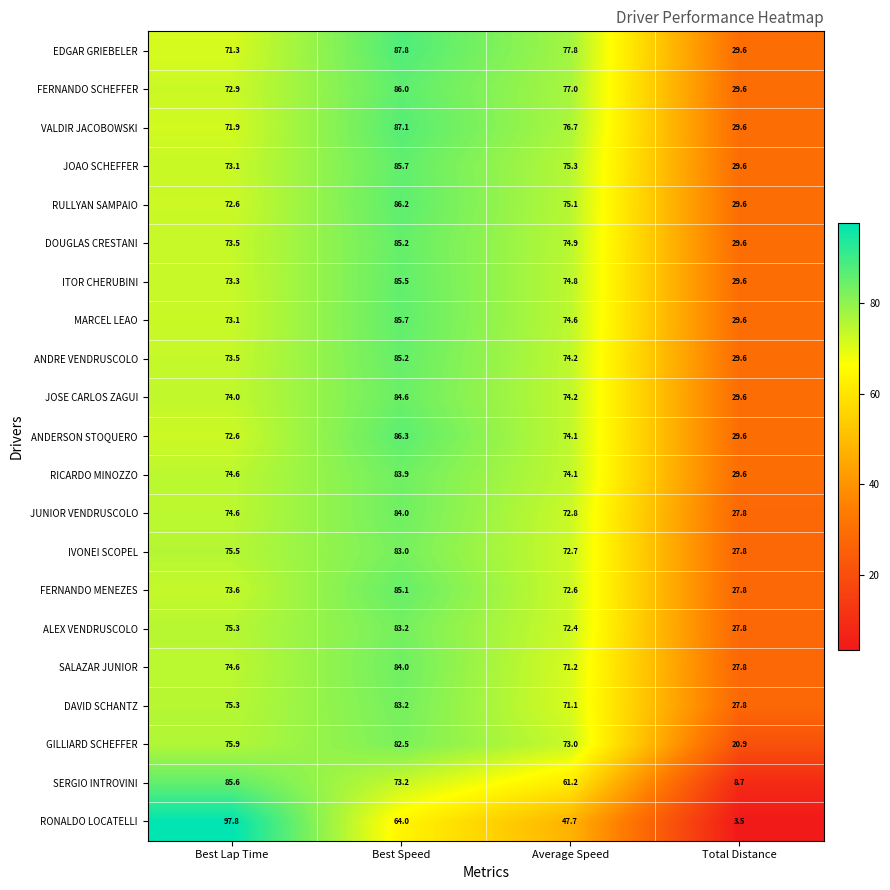

The value of ANDERSON STOQUERO at Best Lap Time is 72.6. True or false?

True